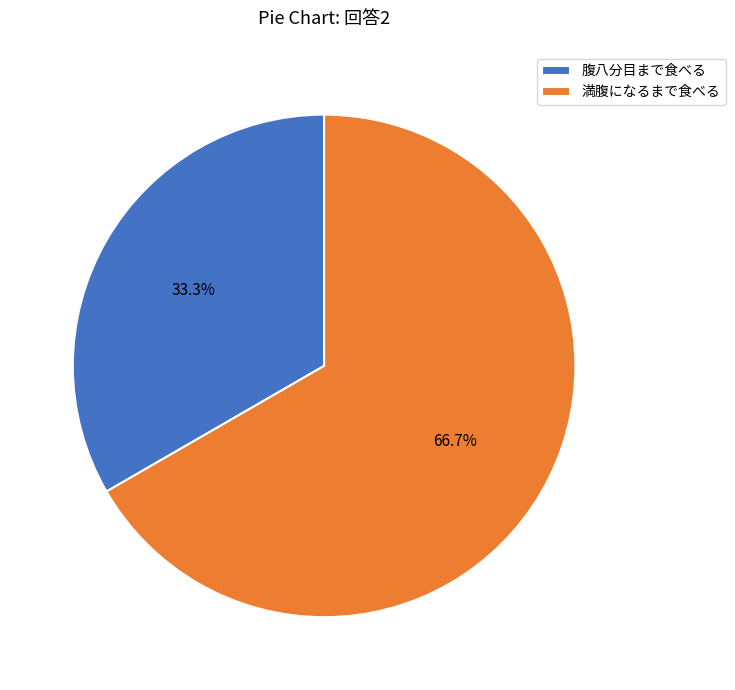

Does any single category account for the majority?

Yes